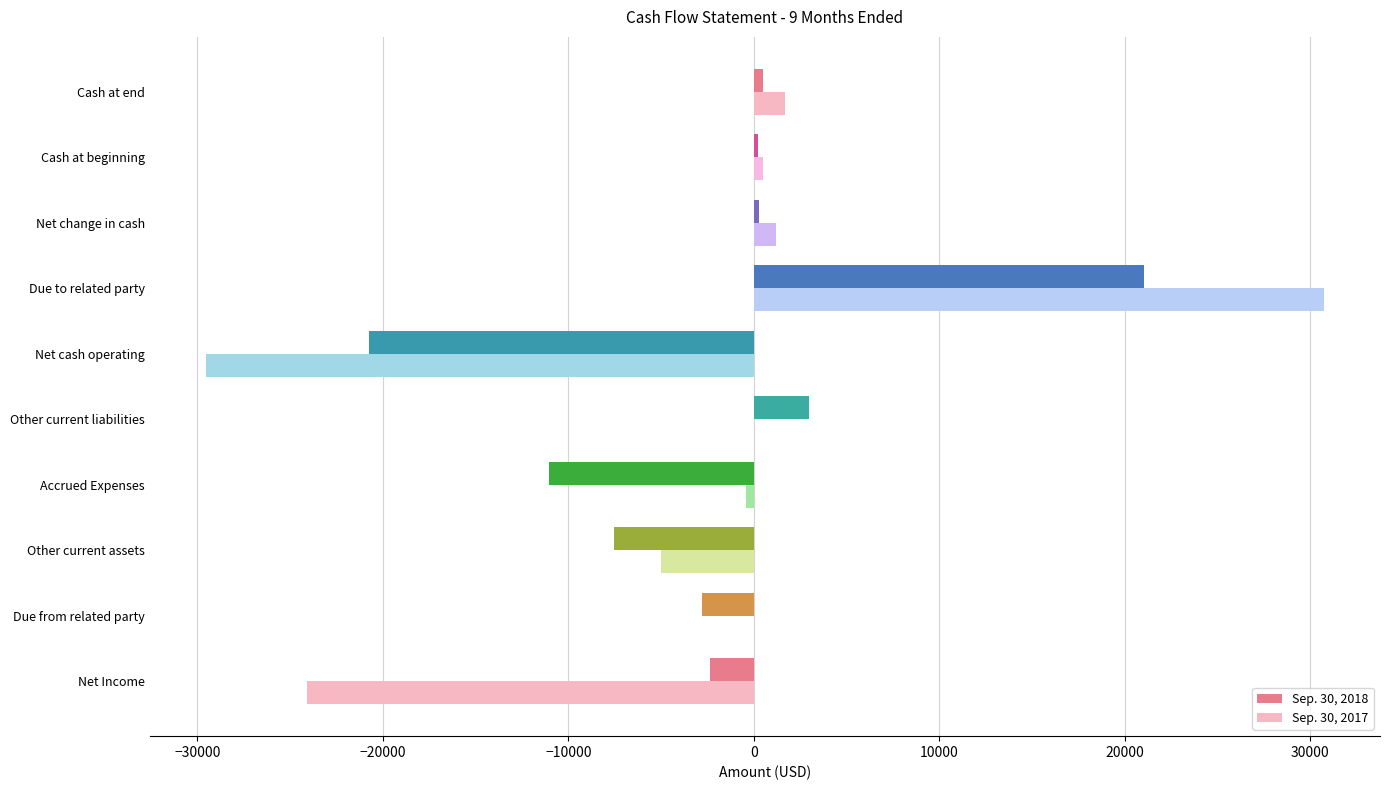

True or false: Sep. 30, 2018 has a value of 3000 at Other current liabilities.

True